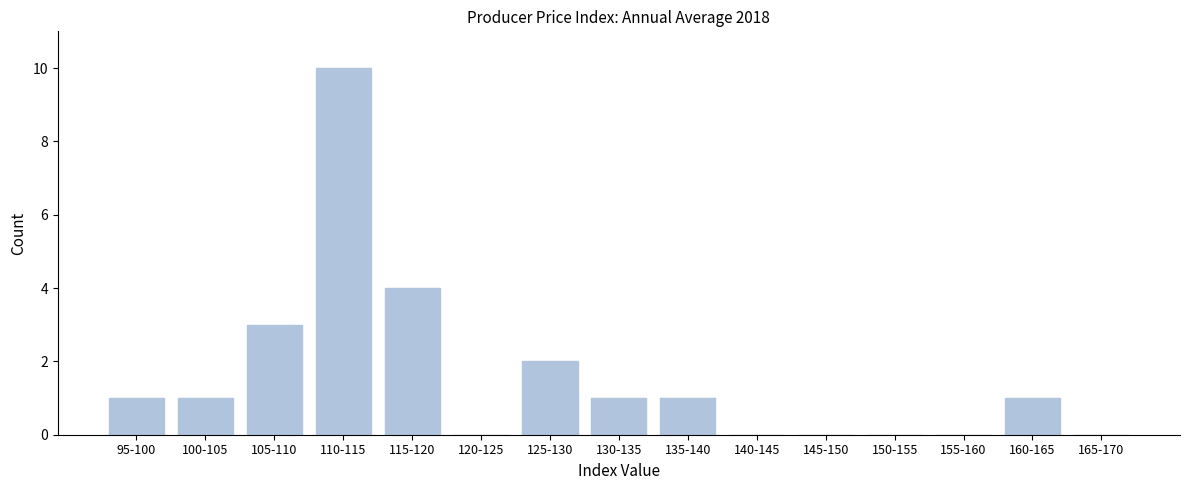

Reading left to right, what are all the values shown in this chart?

95-100=1	100-105=1	105-110=3	110-115=10	115-120=4	120-125=0	125-130=2	130-135=1	135-140=1	140-145=0	145-150=0	150-155=0	155-160=0	160-165=1	165-170=0